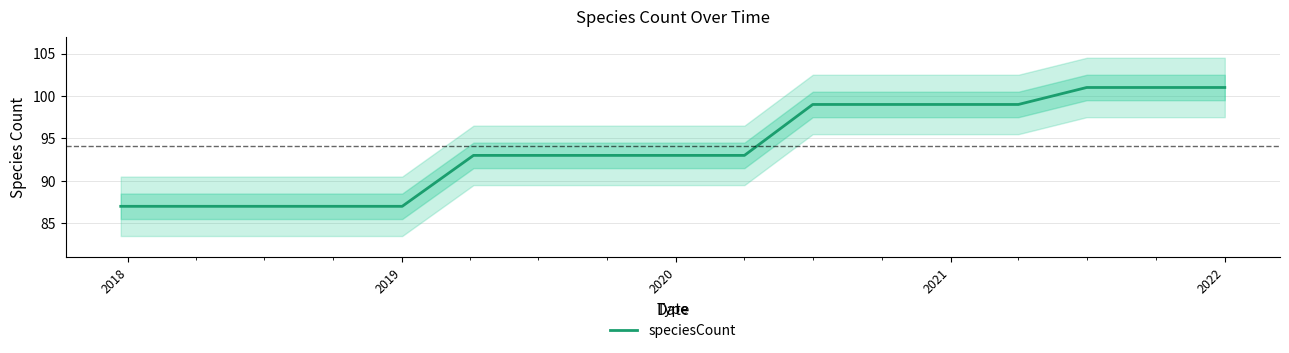

What is the maximum value for speciesCount?

101